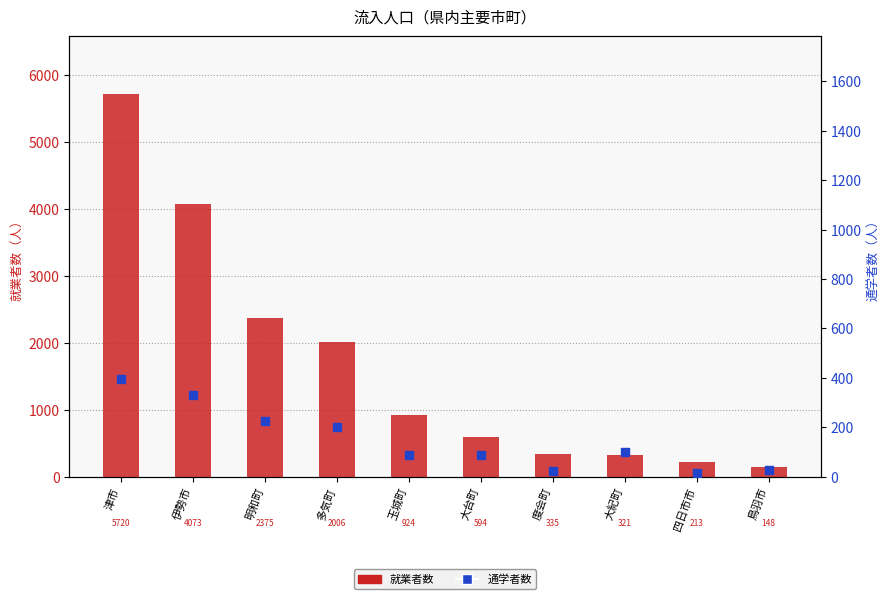

Is the value of 通学者 at 大紀町 greater than the value of 就業者 at 鳥羽市?

No